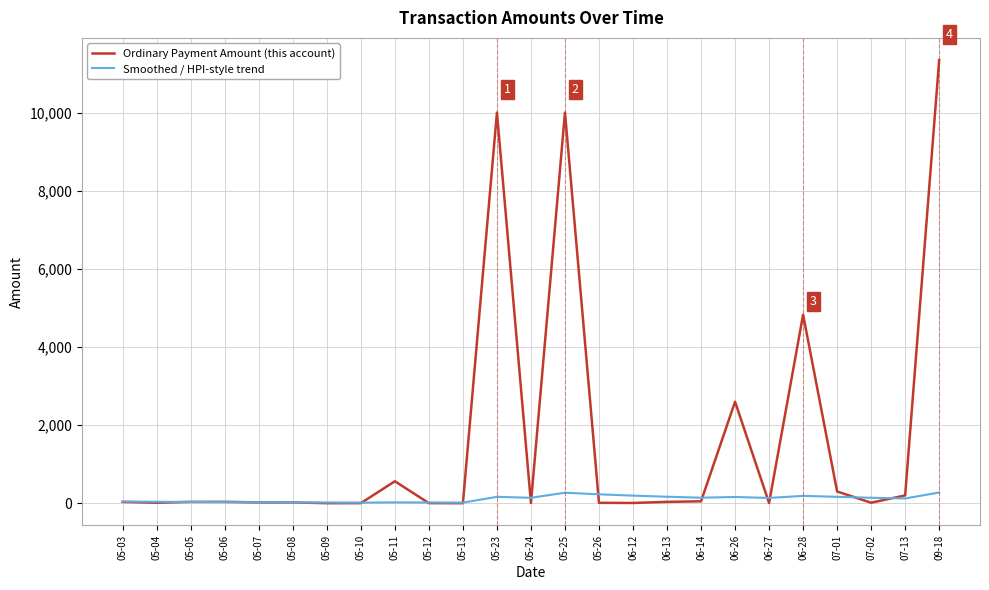

What is the difference between the highest and lowest values at 05-06?

7.4